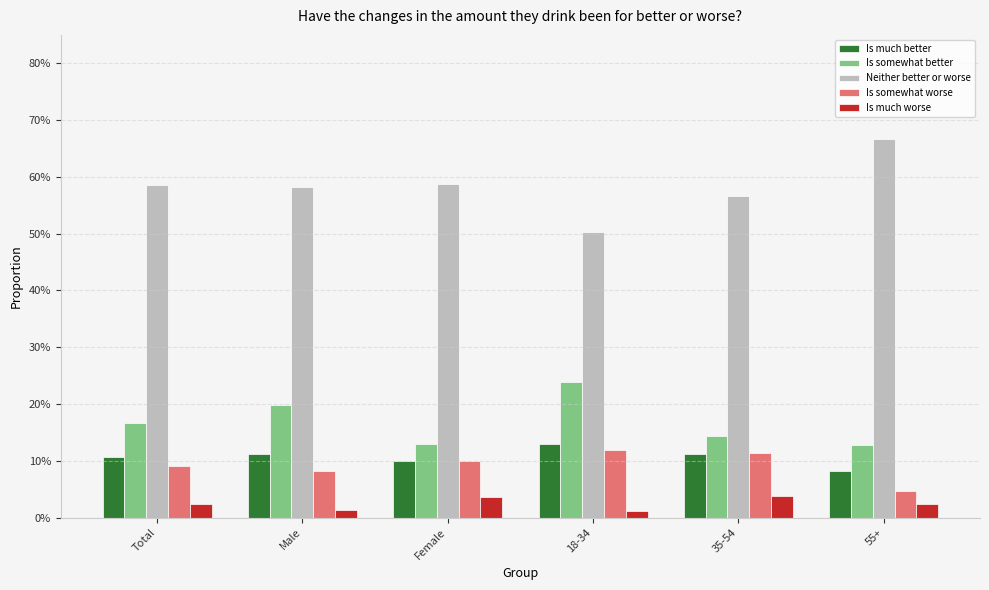

What position from the left is 35-54?

5